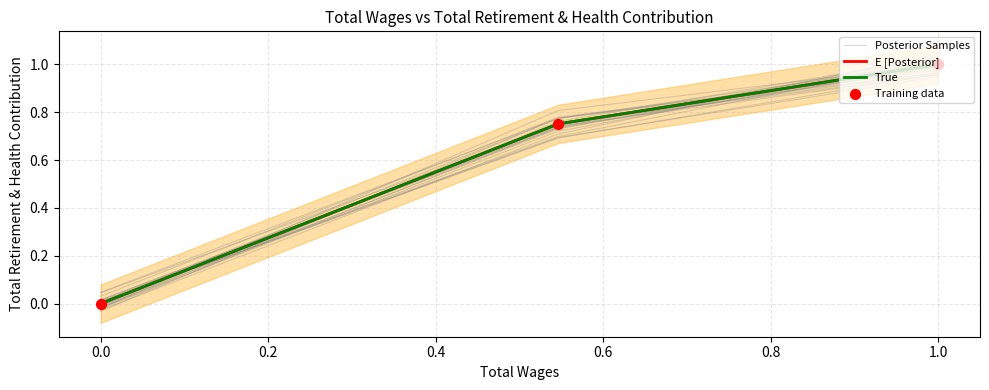

Is the value of True at −0.2 greater than the value of Posterior Samples at 0.0?

No